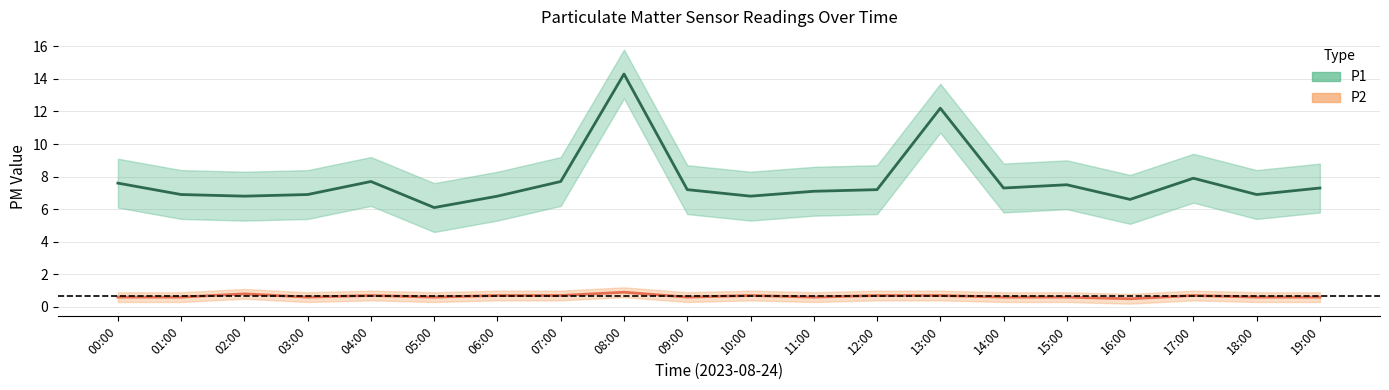

Between 01:00 and 15:00, which series saw the biggest shift?

P1